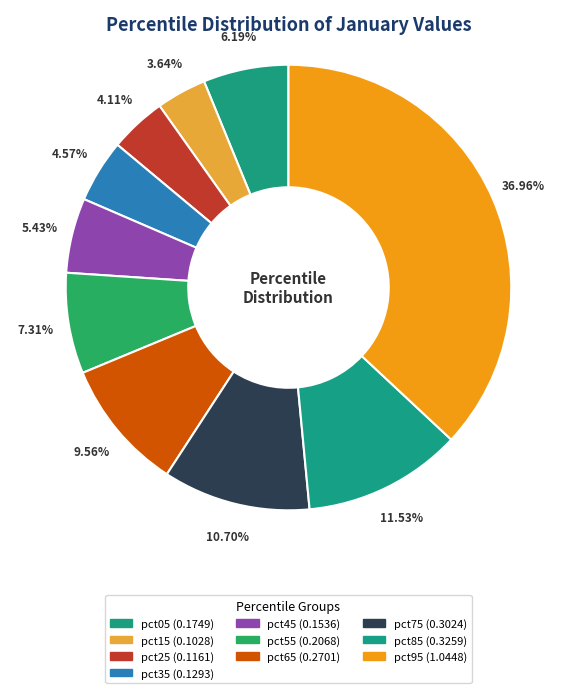

Approximately how many times larger is the value at pct05 compared to pct95?

0.2